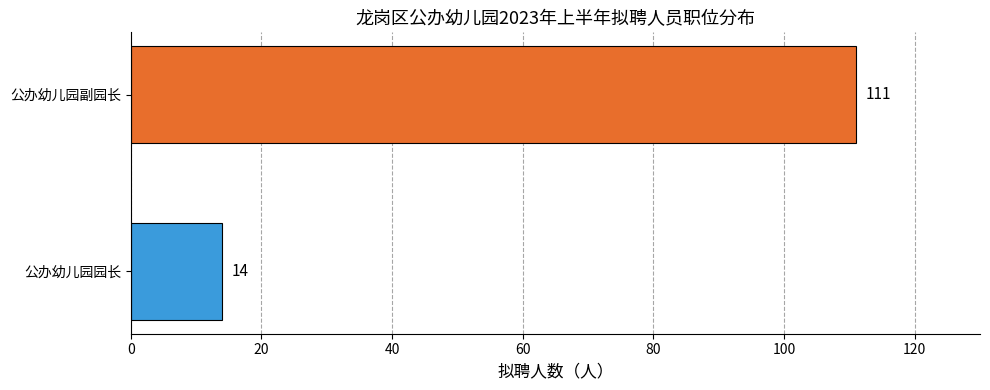

Are the bars grouped side by side (vs. stacked)?

No